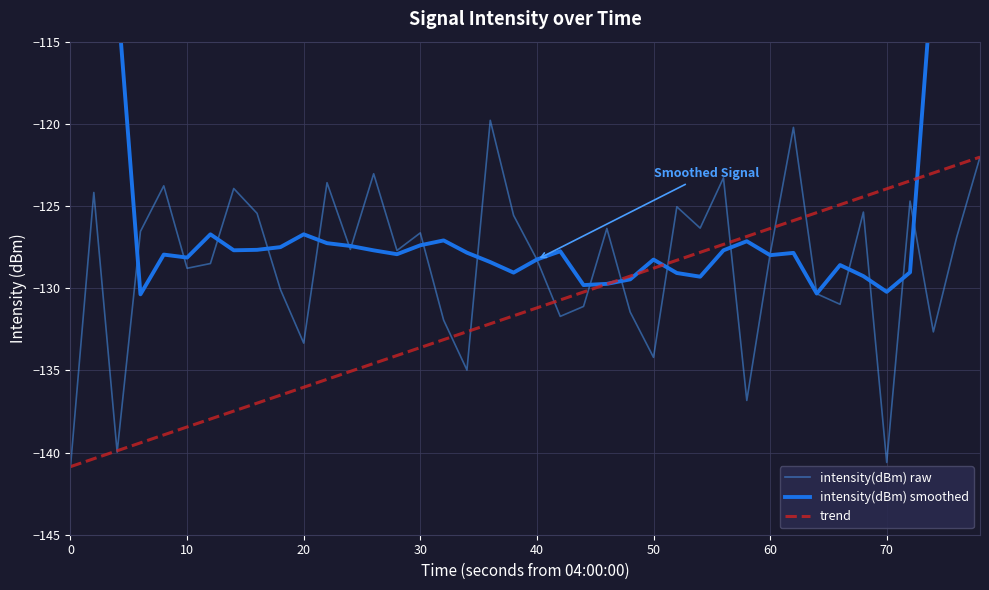

How many data points does each series have?

40